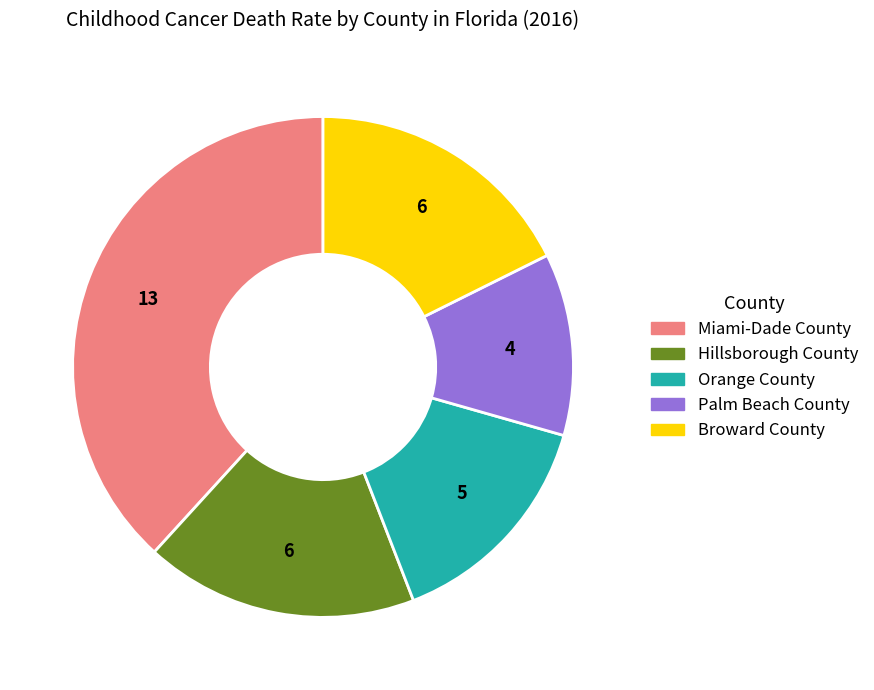

Between Miami-Dade County and Palm Beach County, which is larger?

Miami-Dade County